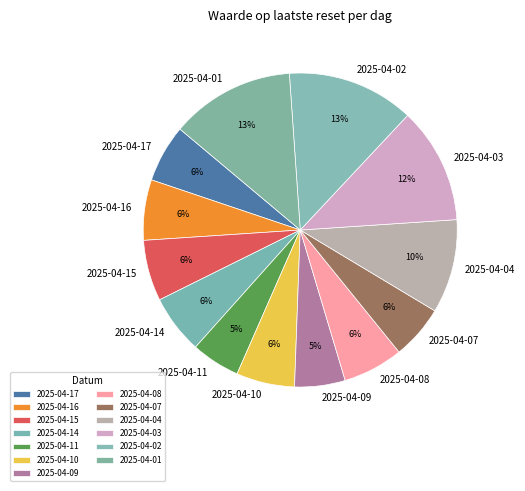

True or false: 2025-04-03 accounts for 12% of the total.

True